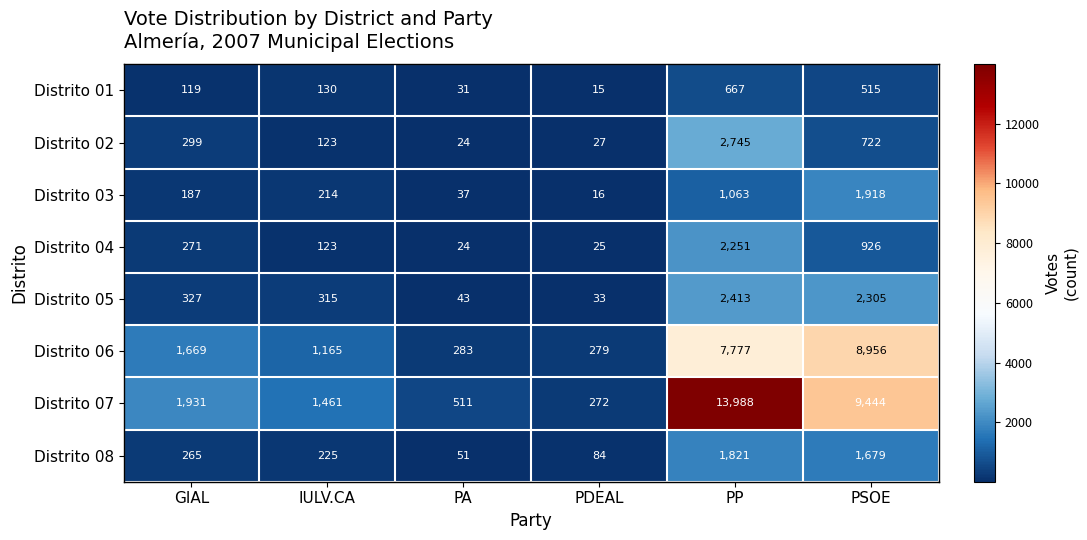

What is the difference between the highest and lowest values at GIAL?

1812